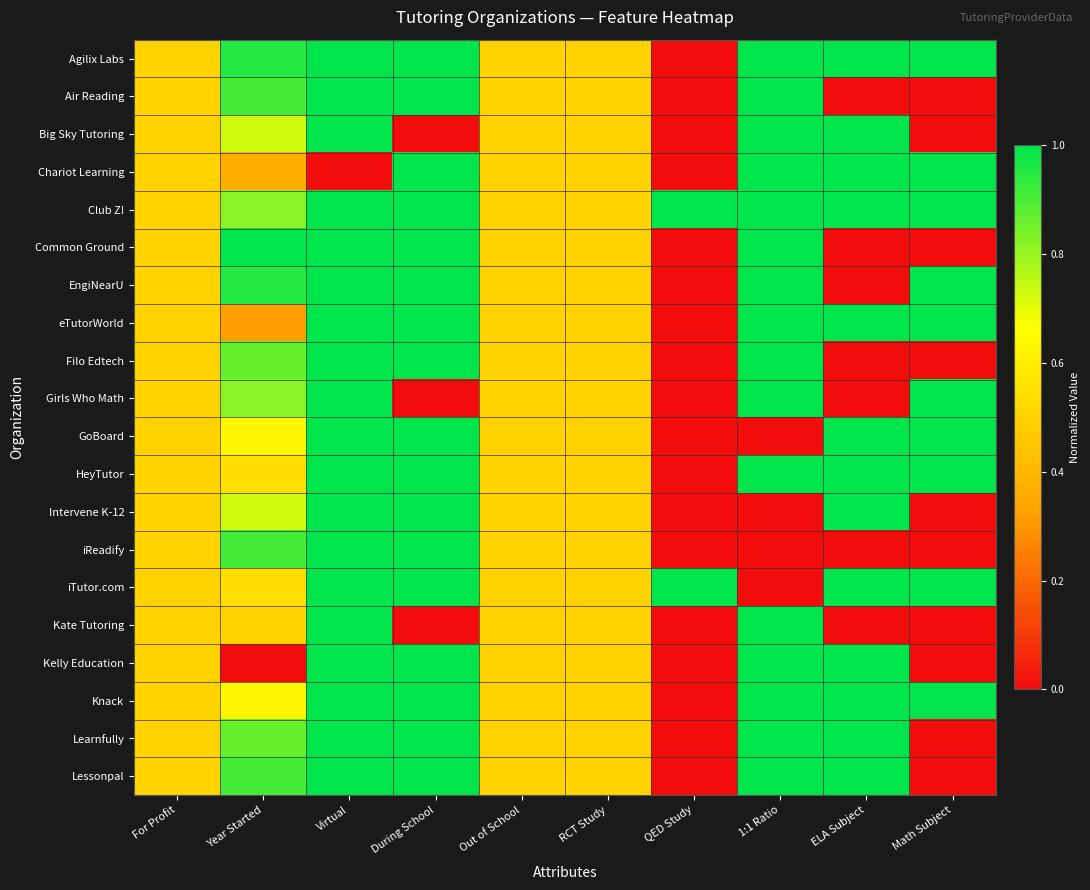

Reading left to right, what are all the values shown in this chart?

Agilix Labs: For Profit=0.5	Year Started=1.0	Virtual=1.0	During School=1.0	Out of School=0.5	RCT Study=0.5	QED Study=0.0	1:1 Ratio=1.0	ELA Subject=1.0	Math Subject=1.0
Air Reading: For Profit=0.5	Year Started=0.9	Virtual=1.0	During School=1.0	Out of School=0.5	RCT Study=0.5	QED Study=0.0	1:1 Ratio=1.0	ELA Subject=0.0	Math Subject=0.0
Big Sky Tutoring: For Profit=0.5	Year Started=0.7	Virtual=1.0	During School=0.0	Out of School=0.5	RCT Study=0.5	QED Study=0.0	1:1 Ratio=1.0	ELA Subject=1.0	Math Subject=0.0
Chariot Learning: For Profit=0.5	Year Started=0.4	Virtual=0.0	During School=1.0	Out of School=0.5	RCT Study=0.5	QED Study=0.0	1:1 Ratio=1.0	ELA Subject=1.0	Math Subject=1.0
Club Z!: For Profit=0.5	Year Started=0.8	Virtual=1.0	During School=1.0	Out of School=0.5	RCT Study=0.5	QED Study=1.0	1:1 Ratio=1.0	ELA Subject=1.0	Math Subject=1.0
Common Ground: For Profit=0.5	Year Started=1.0	Virtual=1.0	During School=1.0	Out of School=0.5	RCT Study=0.5	QED Study=0.0	1:1 Ratio=1.0	ELA Subject=0.0	Math Subject=0.0
EngiNearU: For Profit=0.5	Year Started=1.0	Virtual=1.0	During School=1.0	Out of School=0.5	RCT Study=0.5	QED Study=0.0	1:1 Ratio=1.0	ELA Subject=0.0	Math Subject=1.0
eTutorWorld: For Profit=0.5	Year Started=0.3	Virtual=1.0	During School=1.0	Out of School=0.5	RCT Study=0.5	QED Study=0.0	1:1 Ratio=1.0	ELA Subject=1.0	Math Subject=1.0
Filo Edtech: For Profit=0.5	Year Started=0.9	Virtual=1.0	During School=1.0	Out of School=0.5	RCT Study=0.5	QED Study=0.0	1:1 Ratio=1.0	ELA Subject=0.0	Math Subject=0.0
Girls Who Math: For Profit=0.5	Year Started=0.8	Virtual=1.0	During School=0.0	Out of School=0.5	RCT Study=0.5	QED Study=0.0	1:1 Ratio=1.0	ELA Subject=0.0	Math Subject=1.0
GoBoard: For Profit=0.5	Year Started=0.6	Virtual=1.0	During School=1.0	Out of School=0.5	RCT Study=0.5	QED Study=0.0	1:1 Ratio=0.0	ELA Subject=1.0	Math Subject=1.0
HeyTutor: For Profit=0.5	Year Started=0.5	Virtual=1.0	During School=1.0	Out of School=0.5	RCT Study=0.5	QED Study=0.0	1:1 Ratio=1.0	ELA Subject=1.0	Math Subject=1.0
Intervene K-12: For Profit=0.5	Year Started=0.7	Virtual=1.0	During School=1.0	Out of School=0.5	RCT Study=0.5	QED Study=0.0	1:1 Ratio=0.0	ELA Subject=1.0	Math Subject=0.0
iReadify: For Profit=0.5	Year Started=0.9	Virtual=1.0	During School=1.0	Out of School=0.5	RCT Study=0.5	QED Study=0.0	1:1 Ratio=0.0	ELA Subject=0.0	Math Subject=0.0
iTutor.com: For Profit=0.5	Year Started=0.5	Virtual=1.0	During School=1.0	Out of School=0.5	RCT Study=0.5	QED Study=1.0	1:1 Ratio=0.0	ELA Subject=1.0	Math Subject=1.0
Kate Tutoring: For Profit=0.5	Year Started=0.5	Virtual=1.0	During School=0.0	Out of School=0.5	RCT Study=0.5	QED Study=0.0	1:1 Ratio=1.0	ELA Subject=0.0	Math Subject=0.0
Kelly Education: For Profit=0.5	Year Started=0.0	Virtual=1.0	During School=1.0	Out of School=0.5	RCT Study=0.5	QED Study=0.0	1:1 Ratio=1.0	ELA Subject=1.0	Math Subject=0.0
Knack: For Profit=0.5	Year Started=0.6	Virtual=1.0	During School=1.0	Out of School=0.5	RCT Study=0.5	QED Study=0.0	1:1 Ratio=1.0	ELA Subject=1.0	Math Subject=1.0
Learnfully: For Profit=0.5	Year Started=0.9	Virtual=1.0	During School=1.0	Out of School=0.5	RCT Study=0.5	QED Study=0.0	1:1 Ratio=1.0	ELA Subject=1.0	Math Subject=0.0
Lessonpal: For Profit=0.5	Year Started=0.9	Virtual=1.0	During School=1.0	Out of School=0.5	RCT Study=0.5	QED Study=0.0	1:1 Ratio=1.0	ELA Subject=1.0	Math Subject=0.0